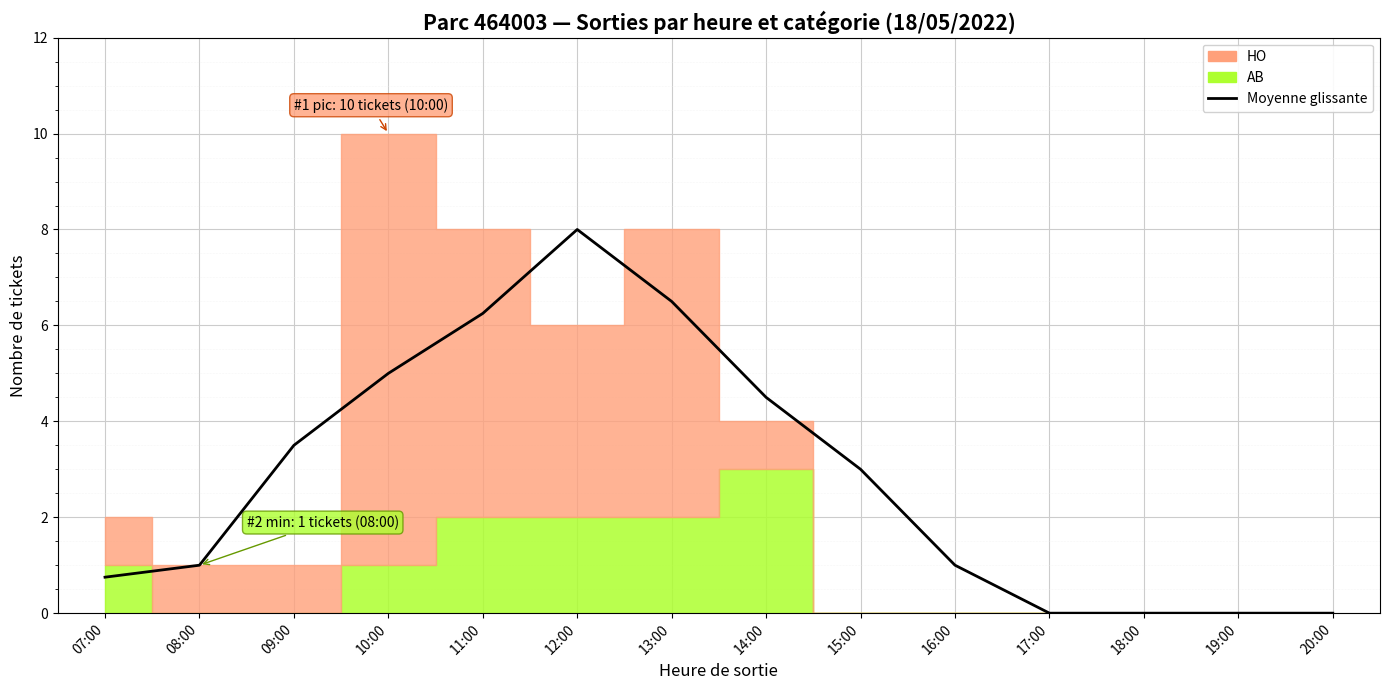

Reading left to right, list all the values displayed in this chart.

0.8	1.0	3.5	5.0	6.2	8.0	6.5	4.5	3.0	1.0	0.0	0.0	0.0	0.0